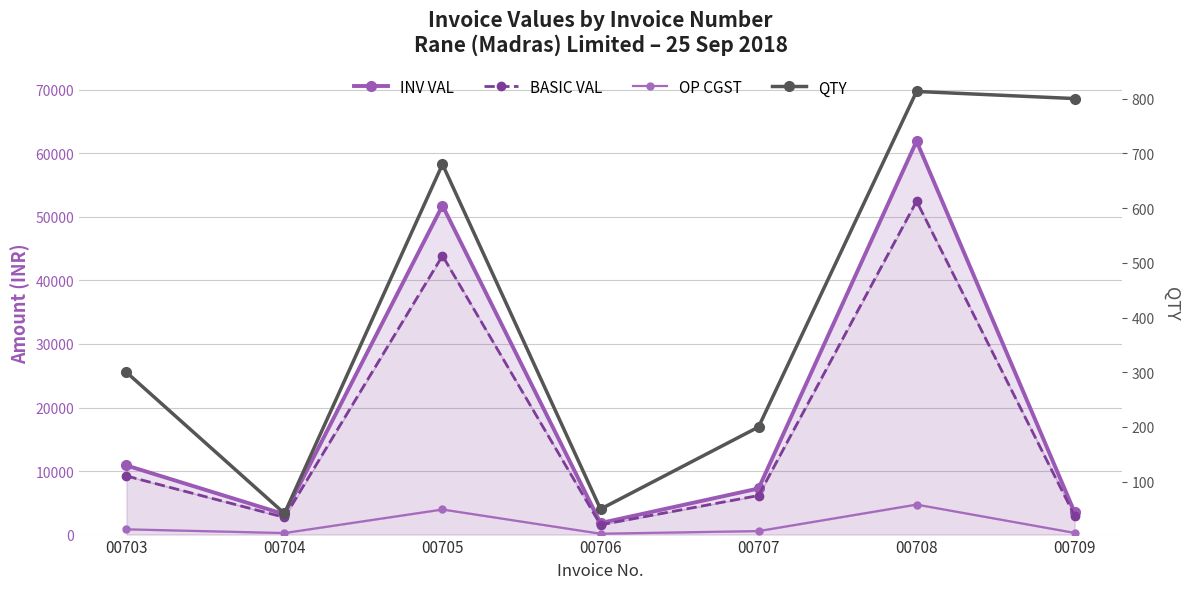

The INV VAL series shows 854.0 at 00706. True or false?

False